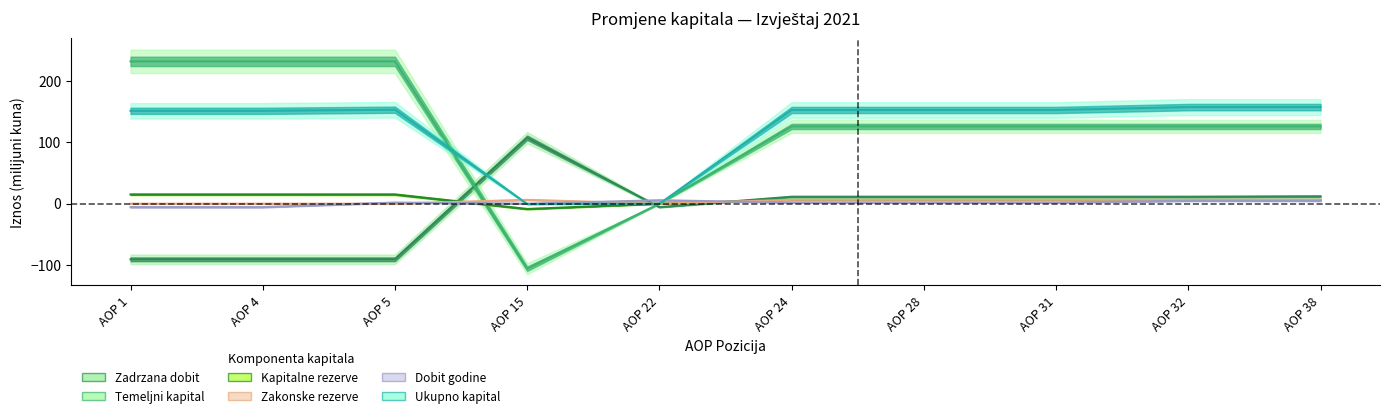

How many intersections are there between Zadrzana dobit and Ukupno kapital?

2